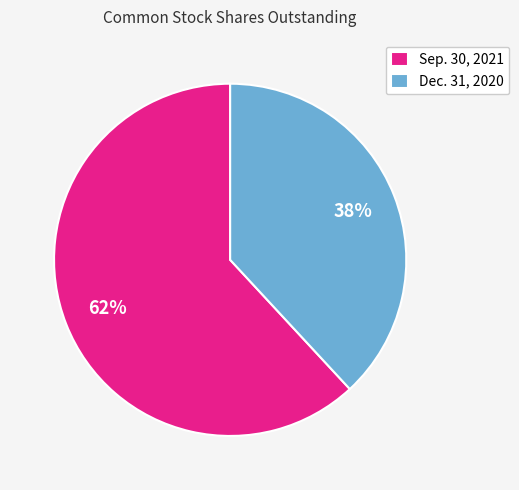

True or false: Sep. 30, 2021 accounts for 62% of the total.

True